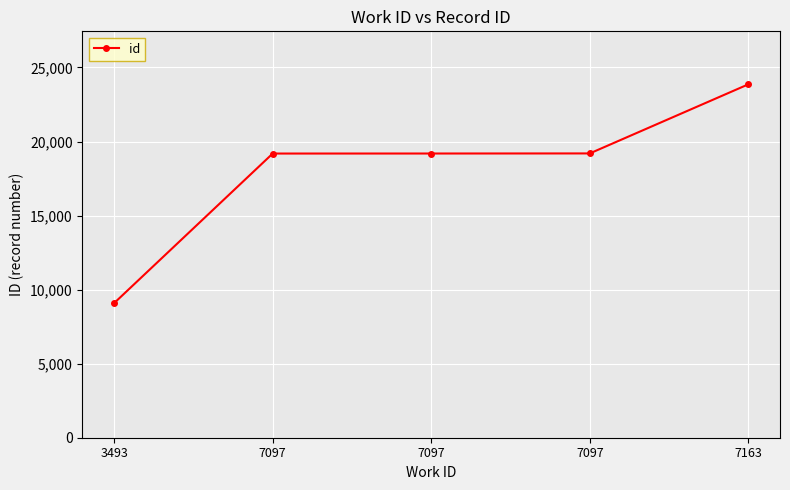

How many data points are less than 19191?

2